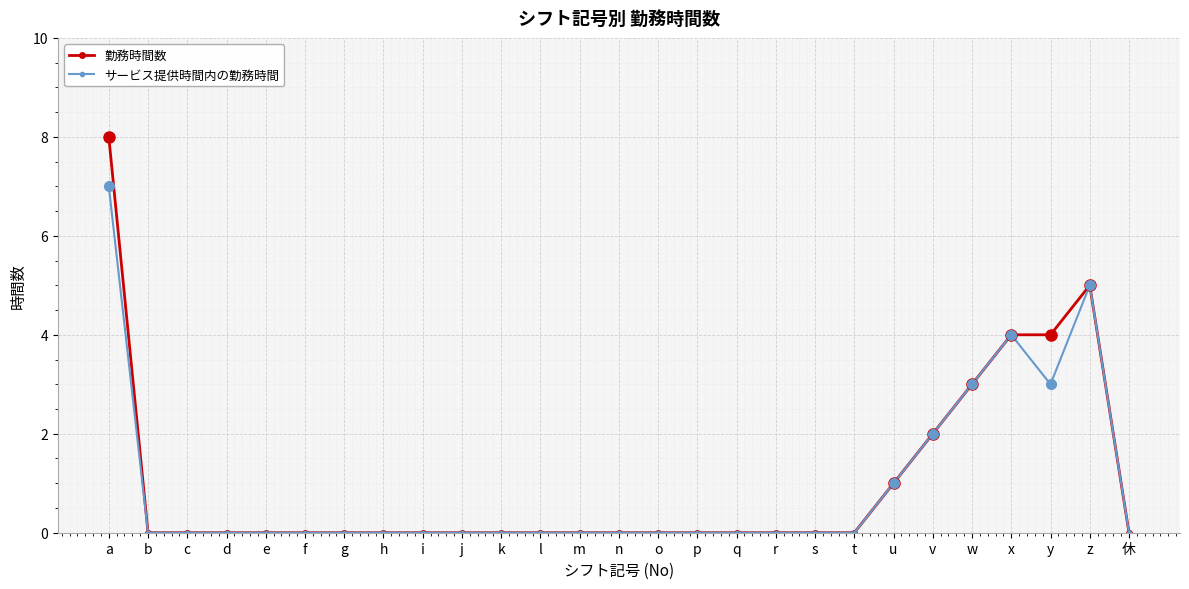

The value of 勤務時間数 at e is 4. True or false?

False